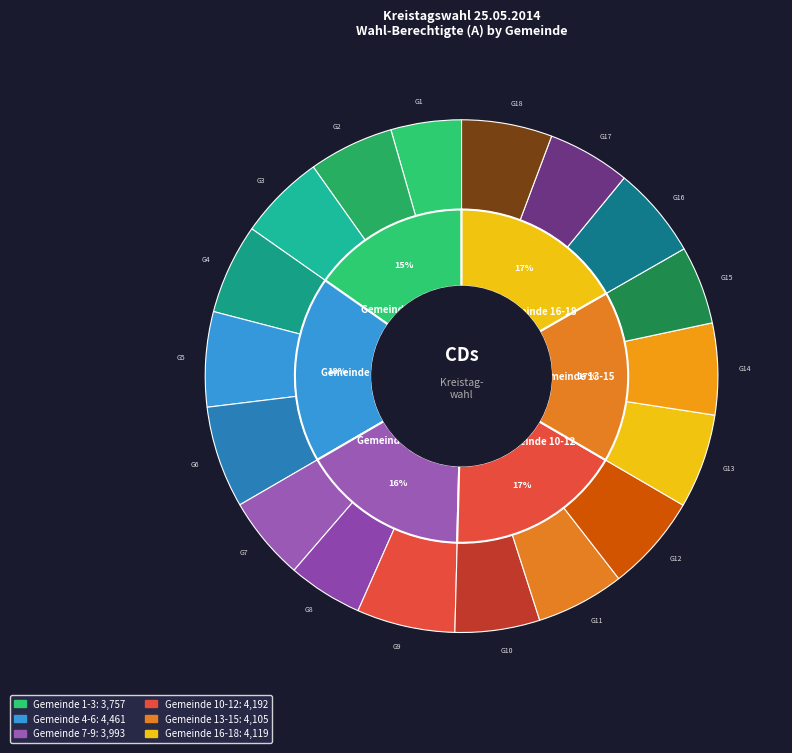

What portion of the pie excludes Gemeinde 7?

94.7%